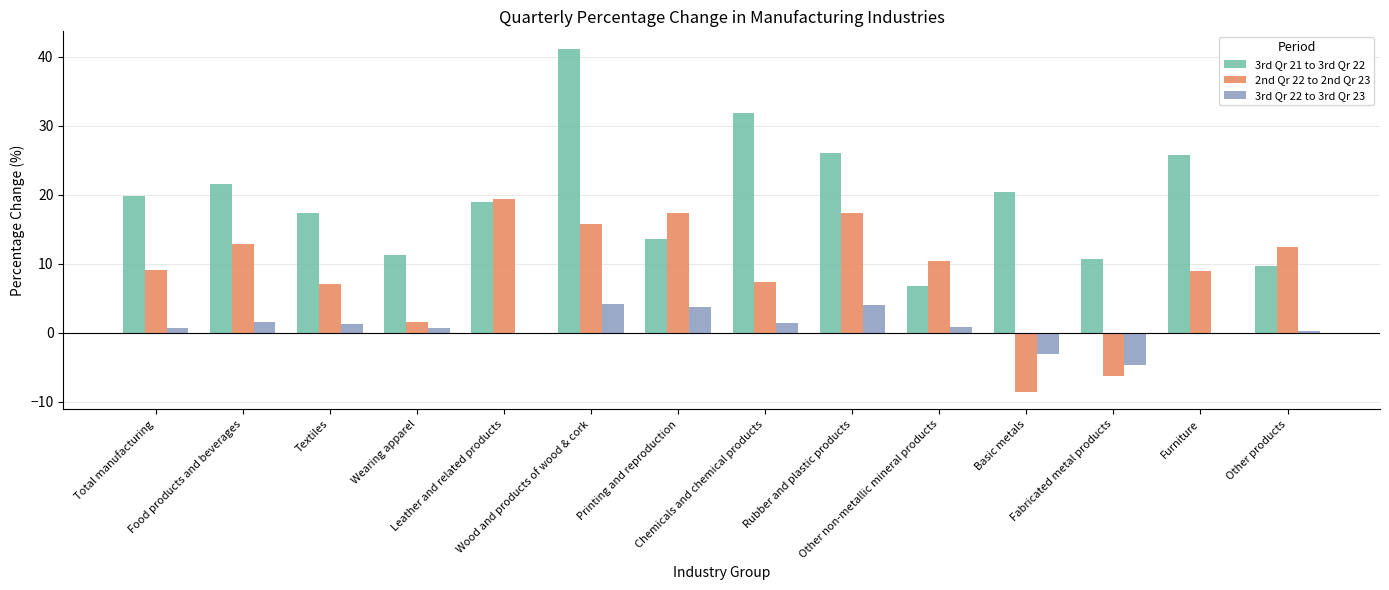

What is the sum of all 3rd Qr 21 to 3rd Qr 22 values?

274.8